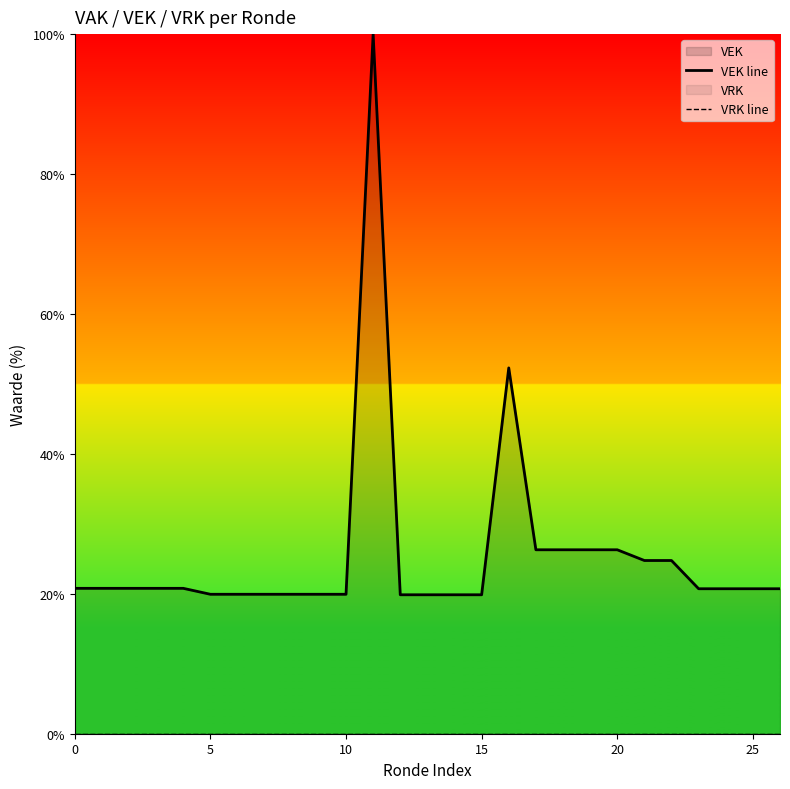

Is it true that VEK line equals 17.1 at 19?

False